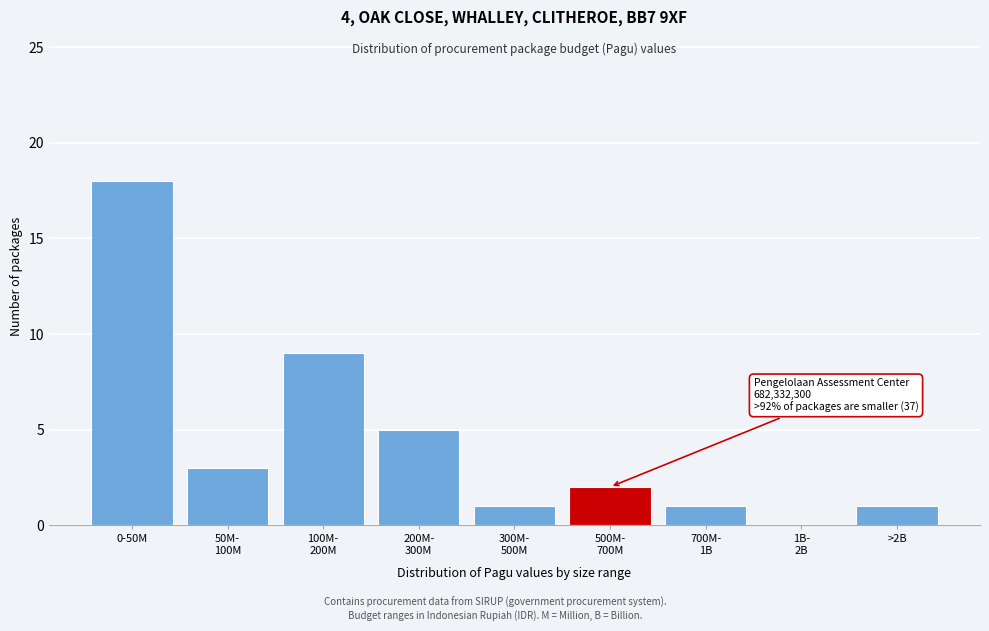

What is the sum of all values?

40